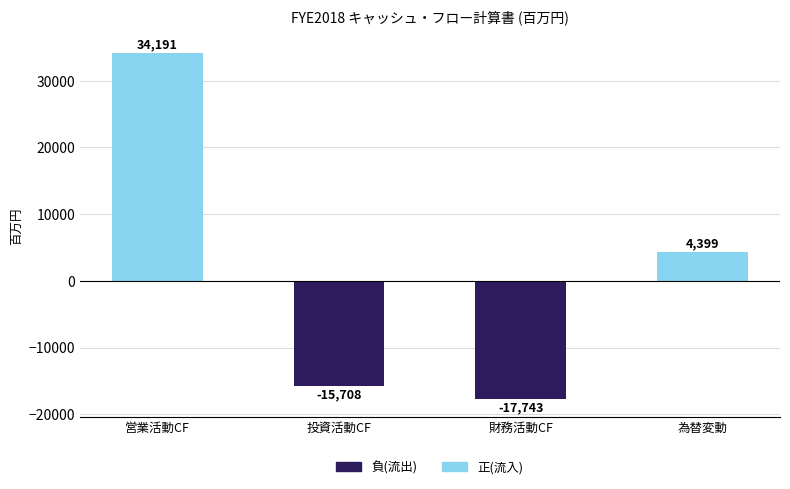

Which series has the largest total across all categories?

正(流入)